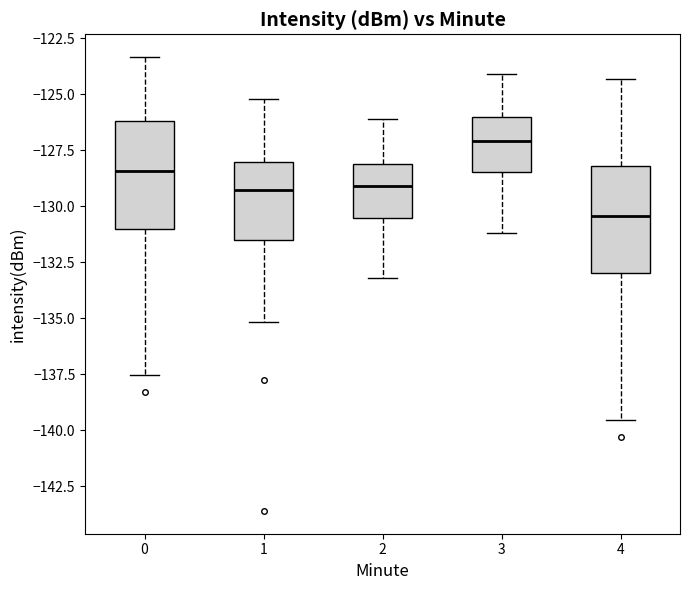

Reading left to right, read every box against the y-axis: the position of its median line, the range the box covers, and the ends of its whiskers. The values are not printed on the chart, so give them approximately, as read against the axis.

0: median -128.5, box -131.0 to -126.0, whiskers -137.5 to -123.5
1: median -129.5, box -131.5 to -128.0, whiskers -135.0 to -125.0
2: median -129.0, box -130.5 to -128.0, whiskers -133.0 to -126.0
3: median -127.0, box -128.5 to -126.0, whiskers -131.0 to -124.0
4: median -130.5, box -133.0 to -128.0, whiskers -139.5 to -124.5